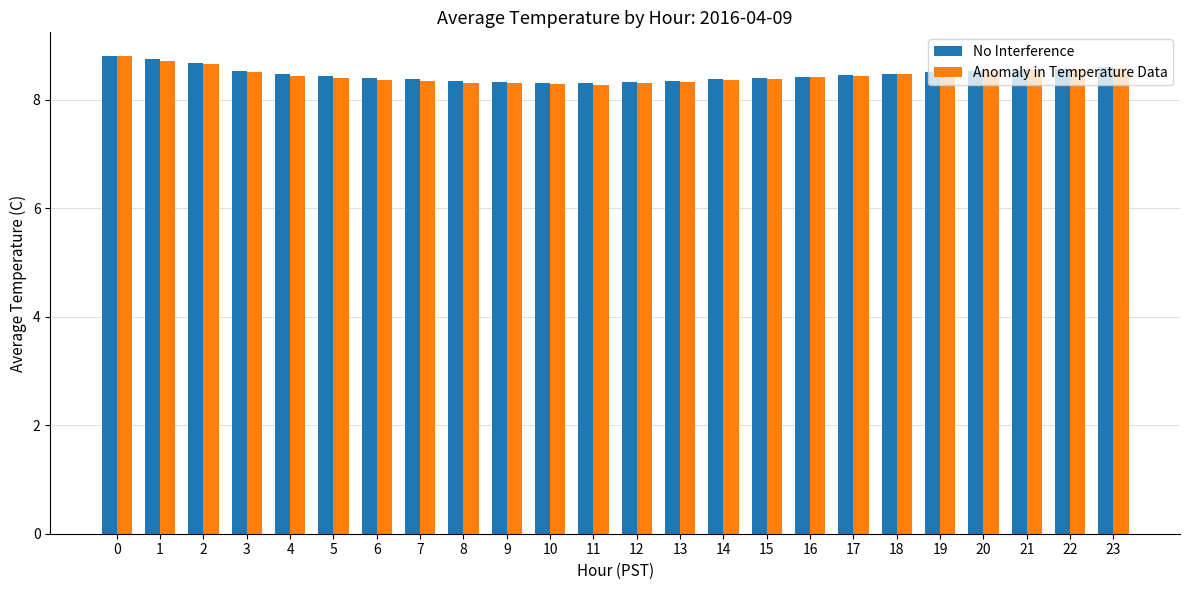

What value does the Anomaly in Temperature Data series have at 19?

8.5